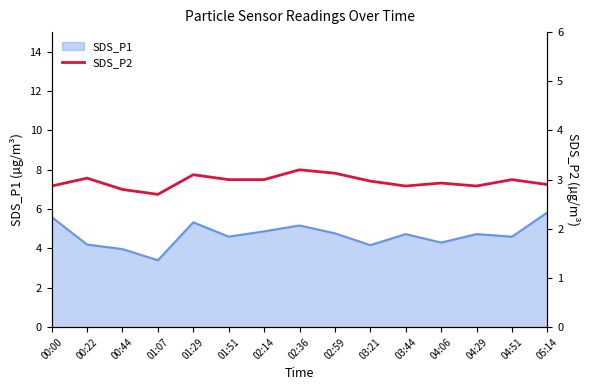

Is it true that SDS_P1 equals 4.6 at 04:51?

True